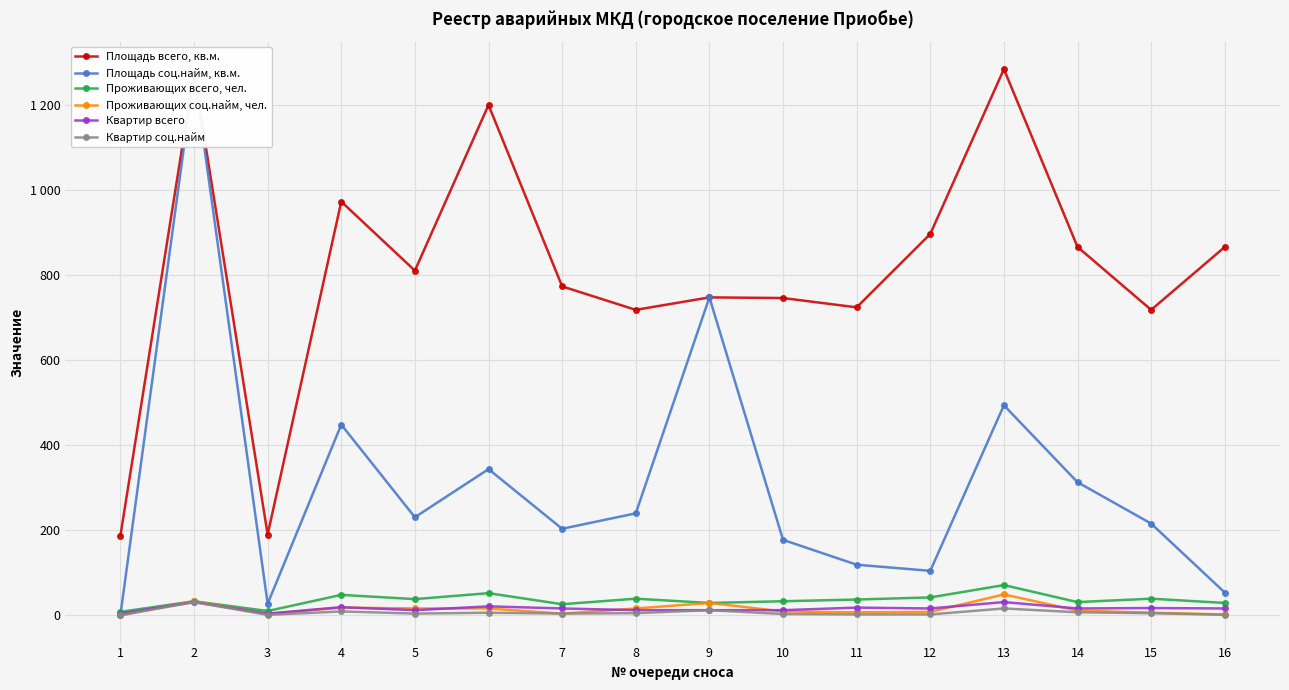

Reading right to left, extract all data points from this chart.

Площадь всего, кв.м.: 16=866.1	15=718.2	14=866.2	13=1284.3	12=896.6	11=724.1	10=746.0	9=747.5	8=718.2	7=773.4	6=1200.0	5=810.5	4=972.7	3=189.9	2=1275.5	1=186.8
Площадь соц.найм, кв.м.: 16=53.4	15=215.6	14=312.9	13=493.8	12=104.5	11=118.9	10=177.4	9=747.5	8=239.7	7=203.4	6=343.7	5=230.5	4=448.3	3=27.1	2=1275.5	1=0.0
Проживающих всего, чел.: 16=29.0	15=39.0	14=31.0	13=71.0	12=42.0	11=37.0	10=33.0	9=29.0	8=39.0	7=26.0	6=52.0	5=38.0	4=48.0	3=10.0	2=33.0	1=8.0
Проживающих соц.найм, чел.: 16=2.0	15=6.0	14=11.0	13=49.0	12=8.0	11=7.0	10=9.0	9=29.0	8=16.0	7=4.0	6=16.0	5=16.0	4=18.0	3=3.0	2=33.0	1=0.0
Квартир всего: 16=16.0	15=17.0	14=16.0	13=31.0	12=16.0	11=18.0	10=12.0	9=12.0	8=12.0	7=16.0	6=21.0	5=12.0	4=19.0	3=4.0	2=31.0	1=4.0
Квартир соц.найм: 16=1.0	15=5.0	14=7.0	13=16.0	12=2.0	11=2.0	10=3.0	9=12.0	8=5.0	7=4.0	6=6.0	5=4.0	4=9.0	3=1.0	2=31.0	1=0.0